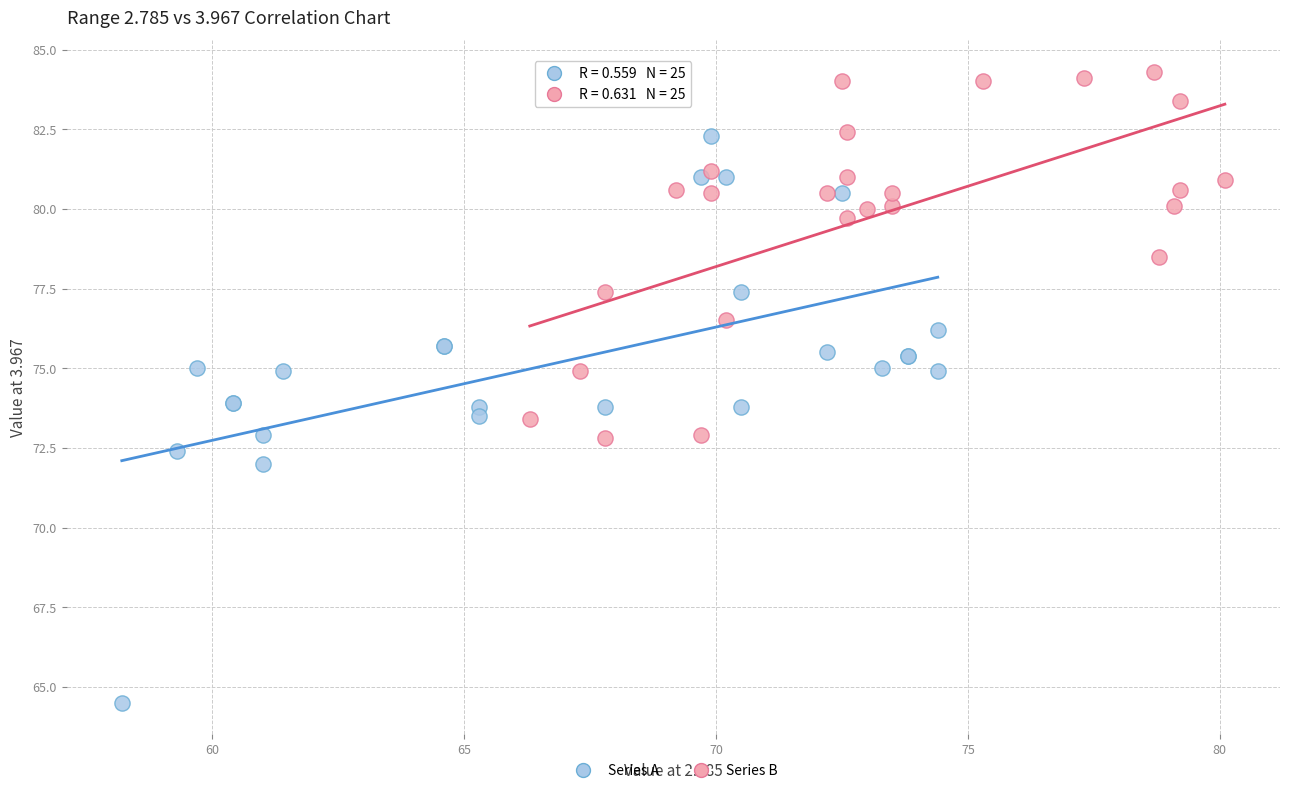

Which series has the largest Y range (max minus min)?

Series A